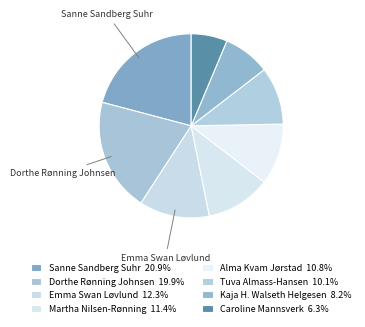

Count the number of slices in the pie.

8